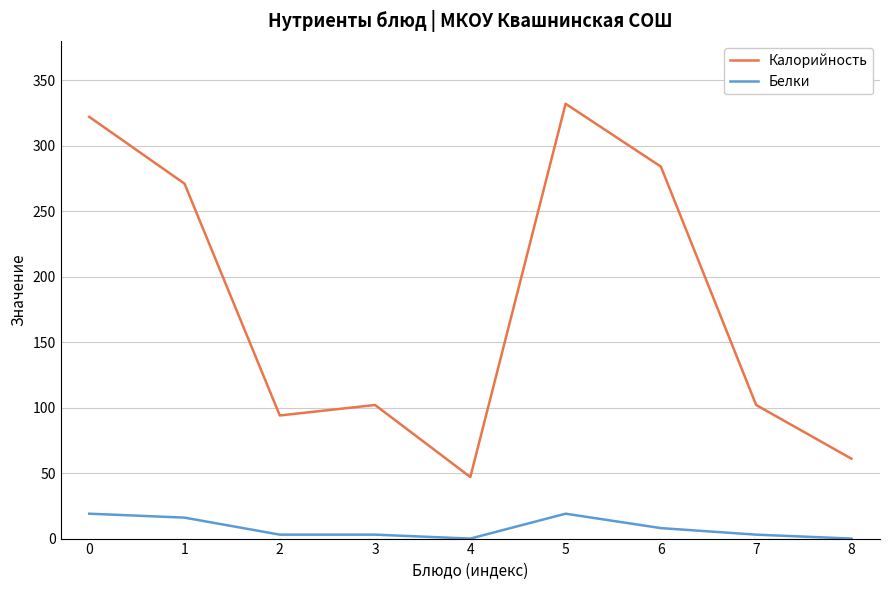

Count the Белки values in the range 3 to 16.

5